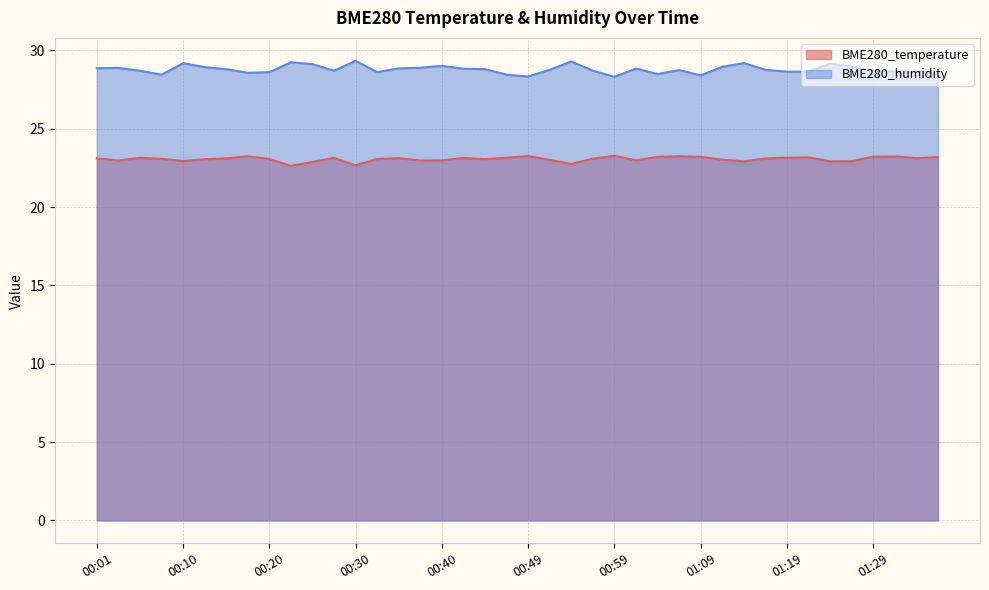

What is the lowest value of the BME280_temperature series?

22.6